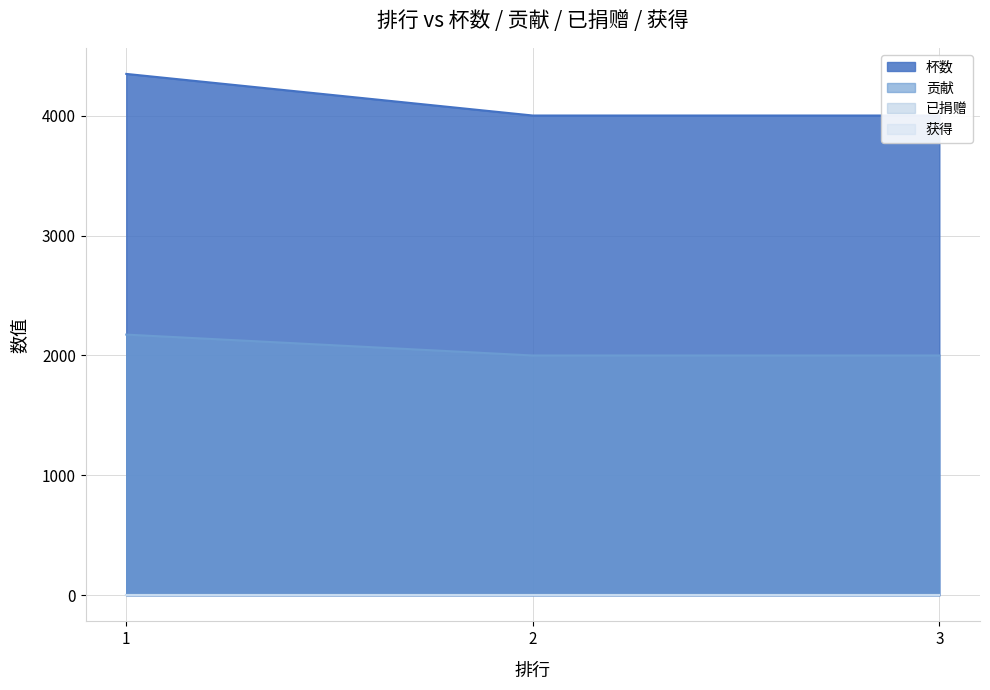

What is the greatest value displayed?

4348